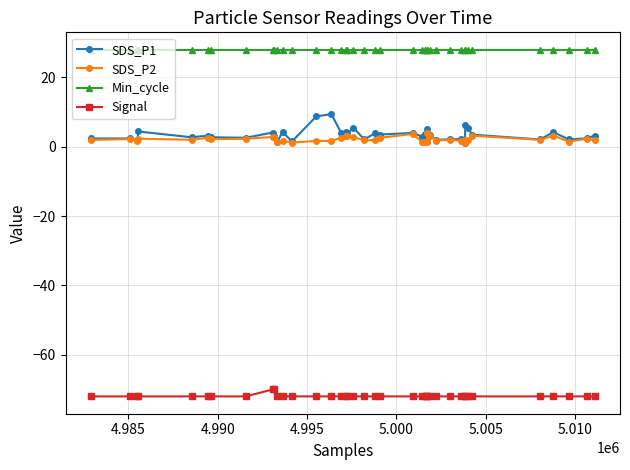

Which series has the largest total across all categories?

Min_cycle